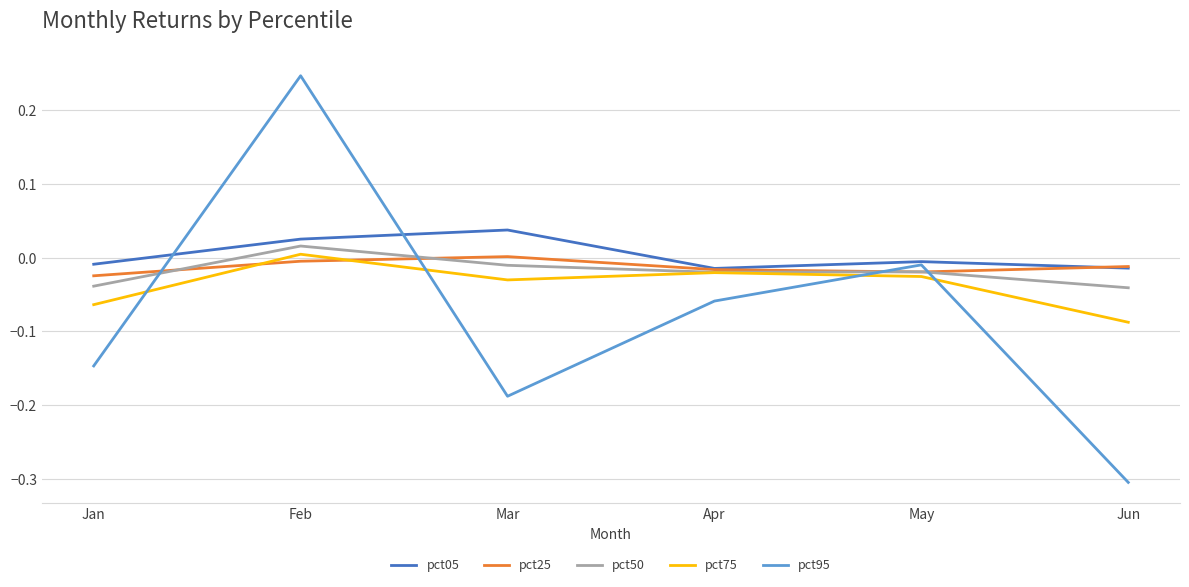

Which category has the lowest value across all series?

Jun